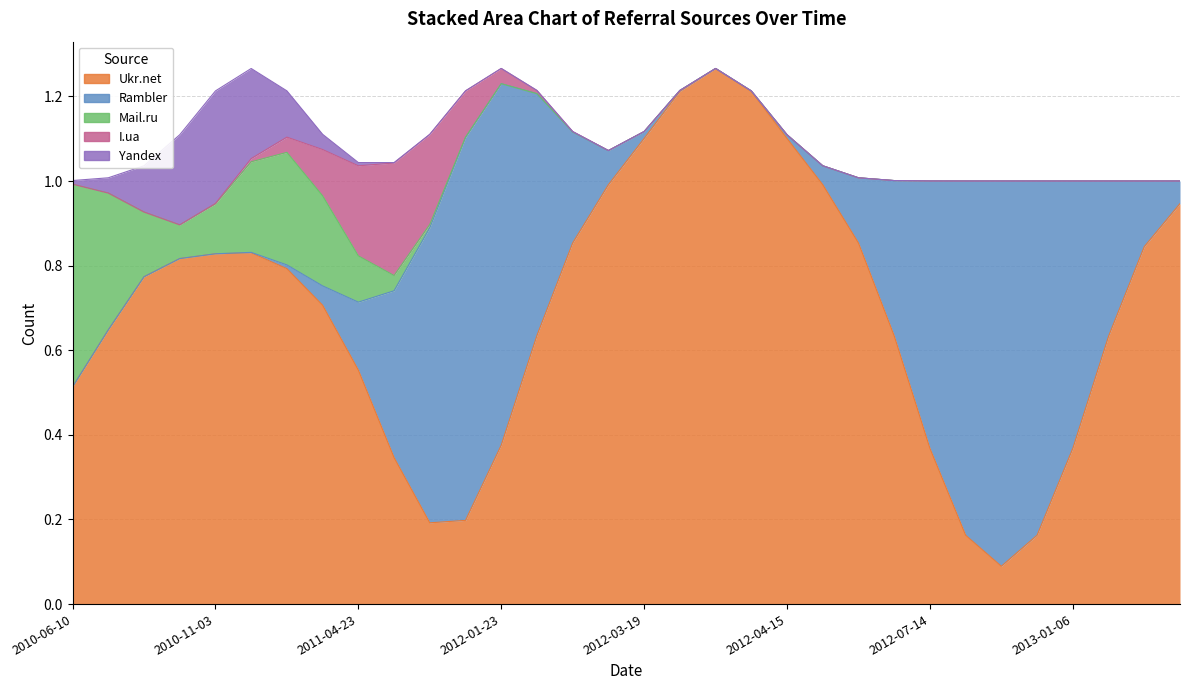

Reading left to right, list all the values displayed in this chart.

Ukr.net: 0	1	1	1	0	2	0	1	1	0	0	0	0	1	1	1	1	1	2	1	1	1	1	1	0	0	0	0	0	1	1	1
Rambler: 0	0	0	0	0	0	0	0	0	0	1	1	2	0	0	0	0	0	0	0	0	0	0	0	1	1	1	1	1	0	0	0
Mail.ru: 1	0	0	0	0	0	1	0	0	0	0	0	0	0	0	0	0	0	0	0	0	0	0	0	0	0	0	0	0	0	0	0
I.ua: 0	0	0	0	0	0	0	0	0	1	0	0	0	0	0	0	0	0	0	0	0	0	0	0	0	0	0	0	0	0	0	0
Yandex: 0	0	0	0	1	0	0	0	0	0	0	0	0	0	0	0	0	0	0	0	0	0	0	0	0	0	0	0	0	0	0	0